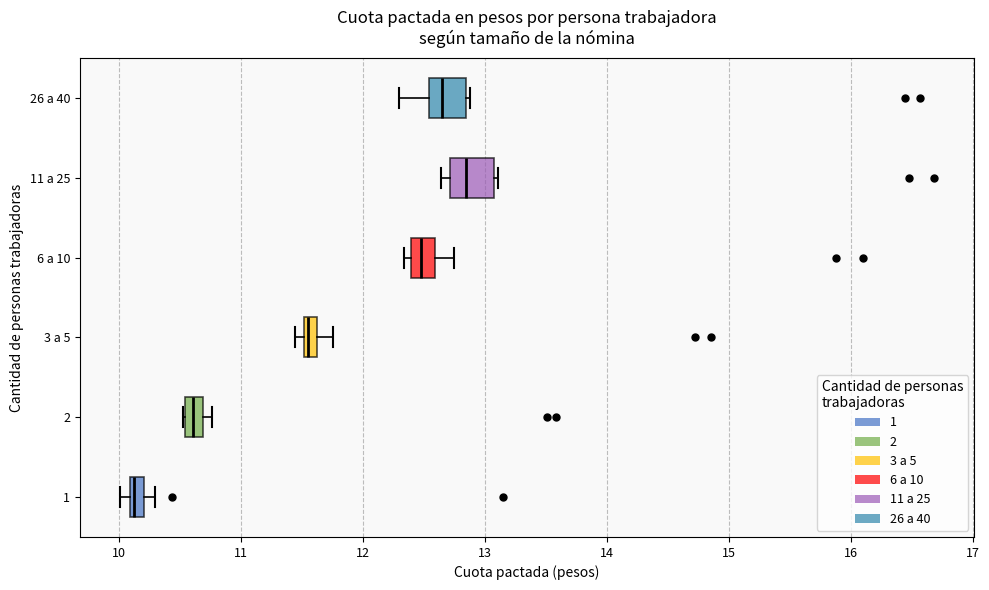

Where does the right whisker of the box for 3 a 5 end on the x-axis? The values are not printed on the chart, so give them approximately, as read against the axis.

11.8